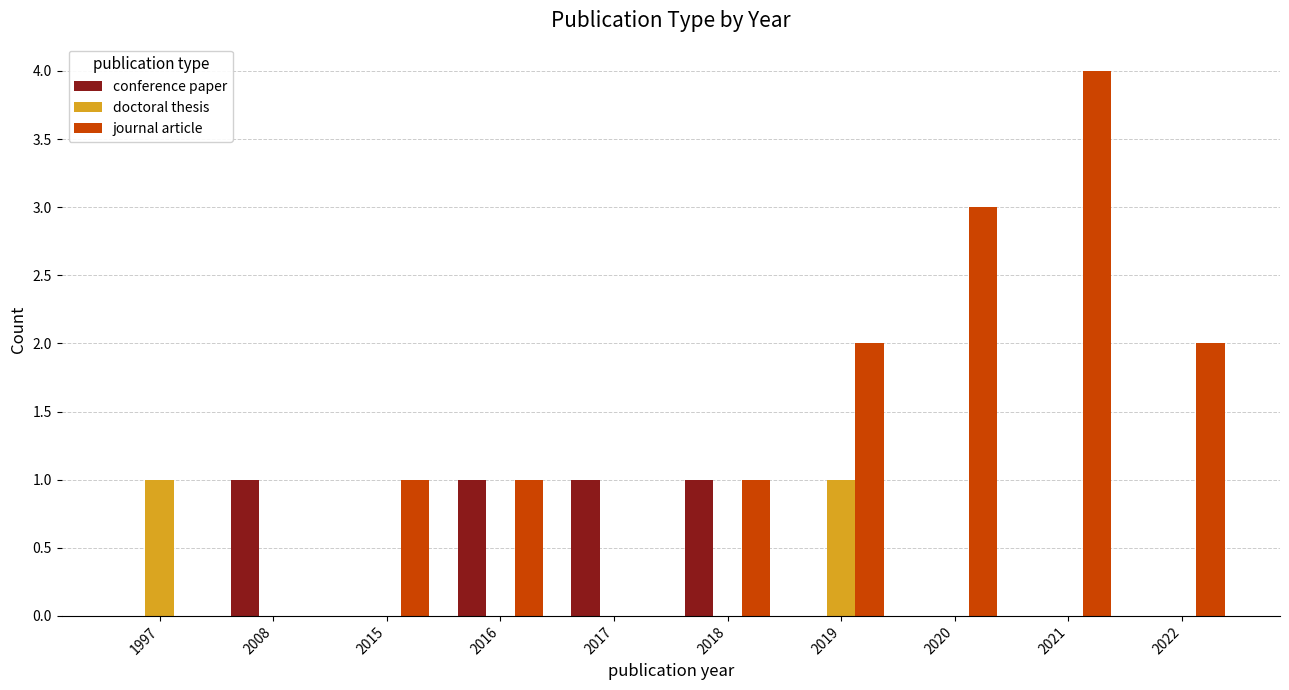

The doctoral thesis series shows -1 at 2021. True or false?

False